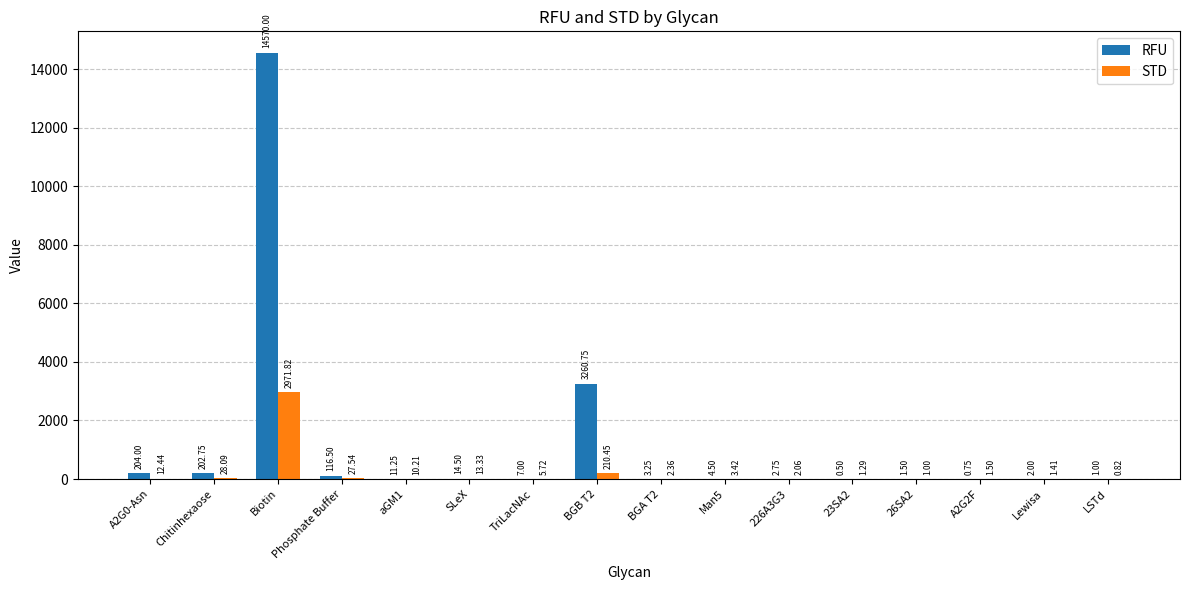

At which label does RFU reach its peak?

Biotin